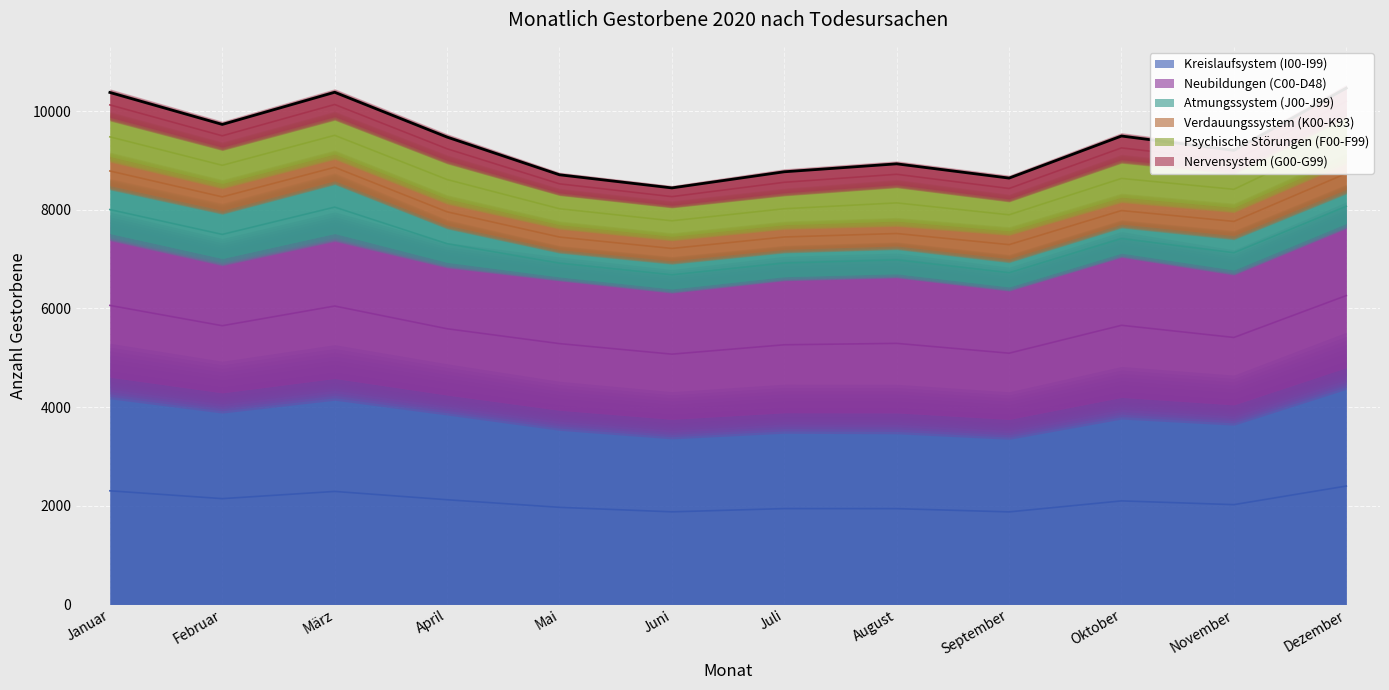

At which label is Verdauungssystem (K00-K93) closest to 568?

September